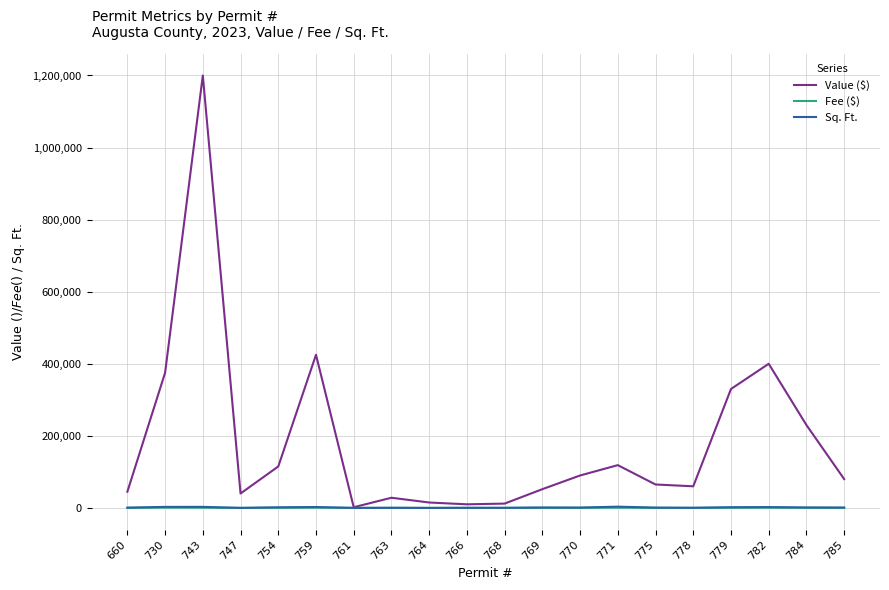

What is the sum of the Value ($) values at 759 and 775?

490000.0